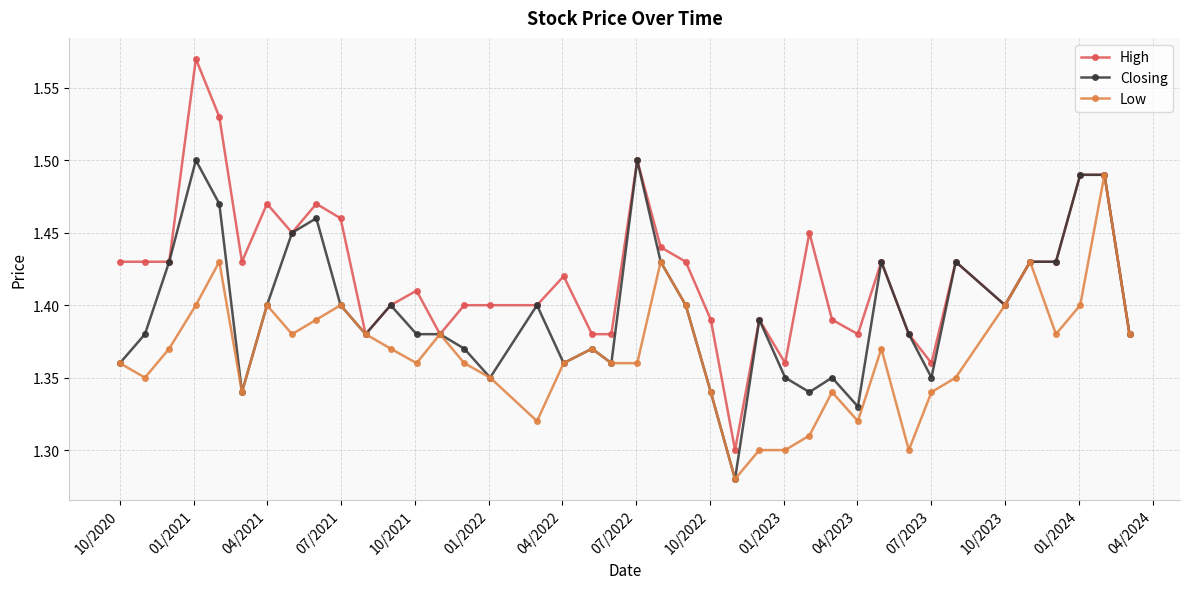

Rank the series by their average value, from highest to lowest.

High, Closing, Low